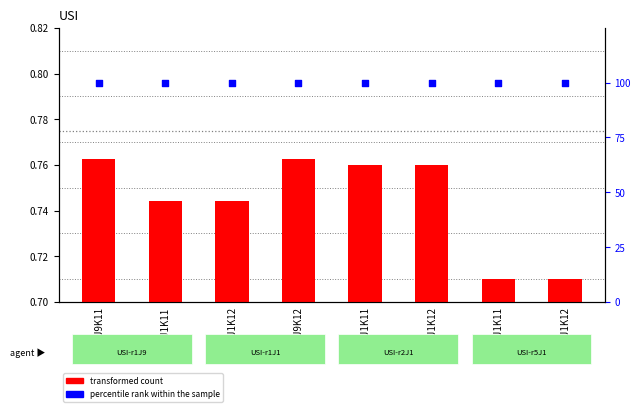

What is the total value across all series at r2J1K12?

100.8